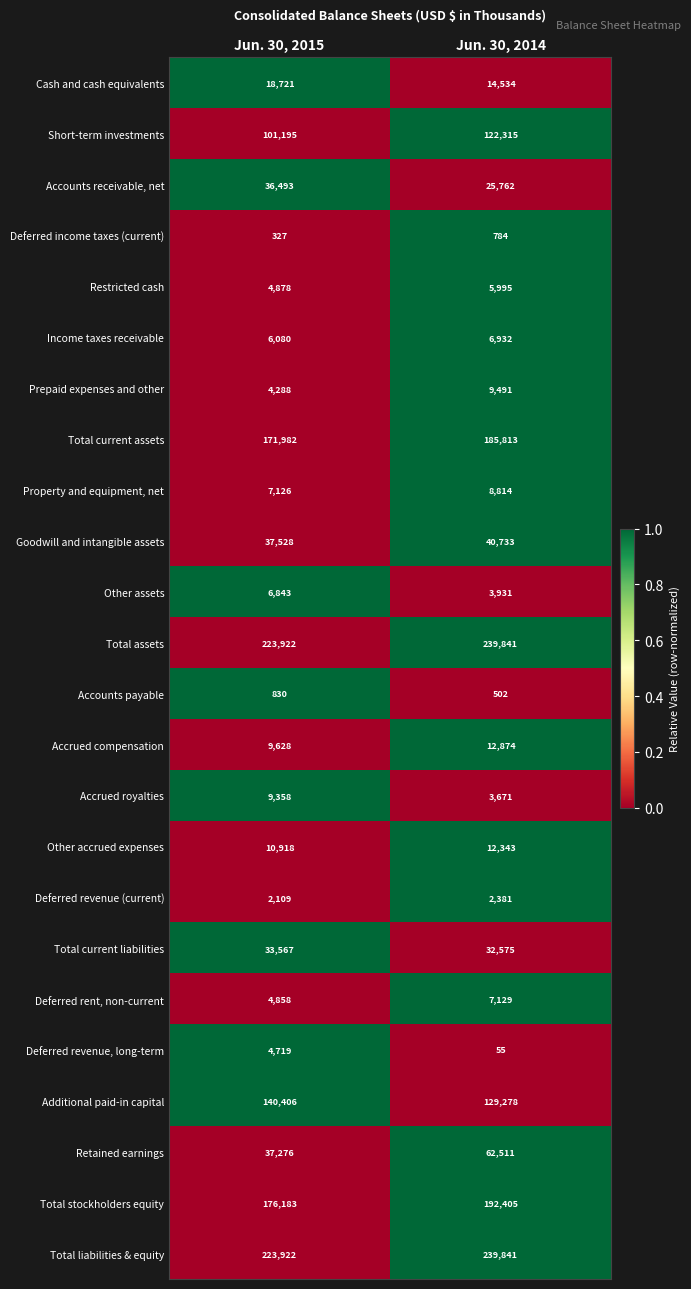

What is the minimum value for Other accrued expenses?

10918